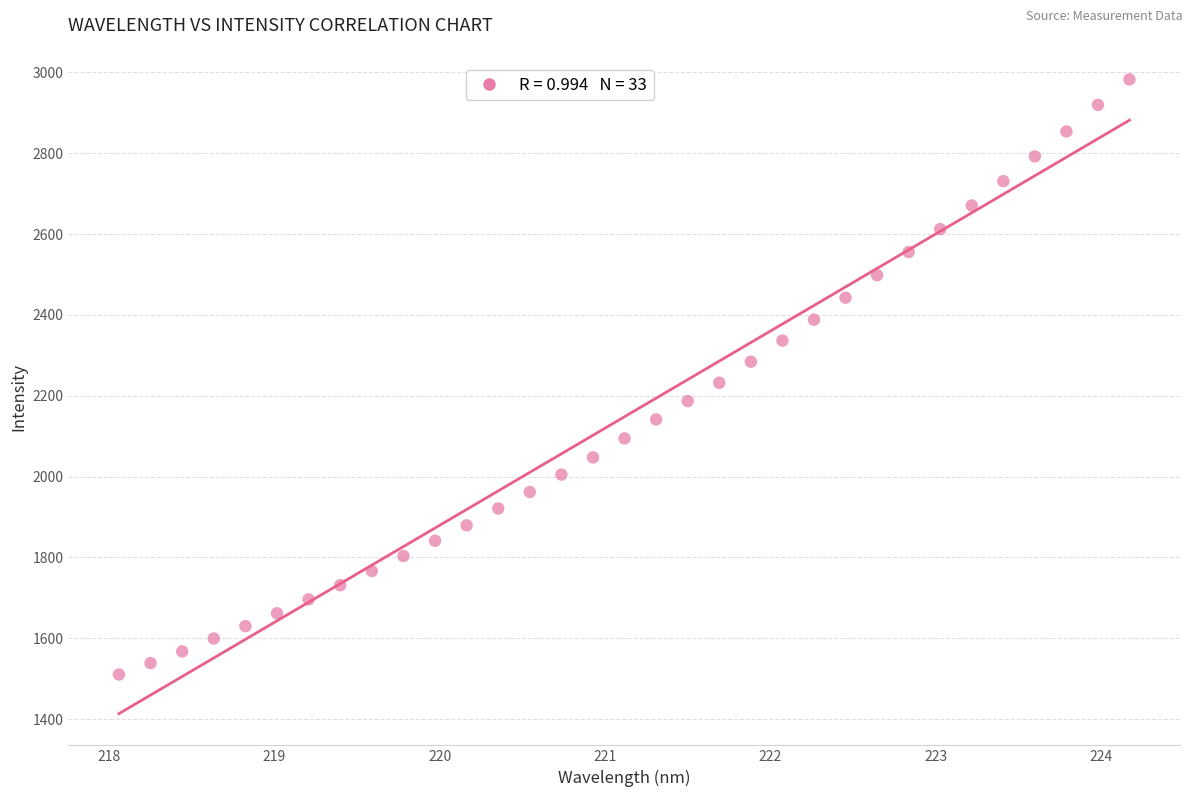

What is the range of Y values (max minus min)?

1472.1